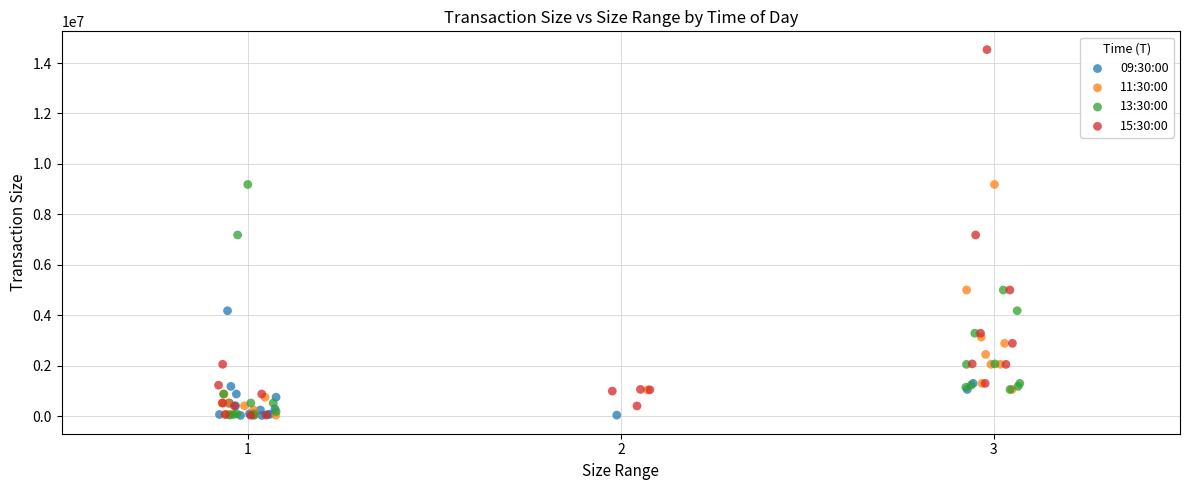

Which series has the largest Y range (max minus min)?

15:30:00